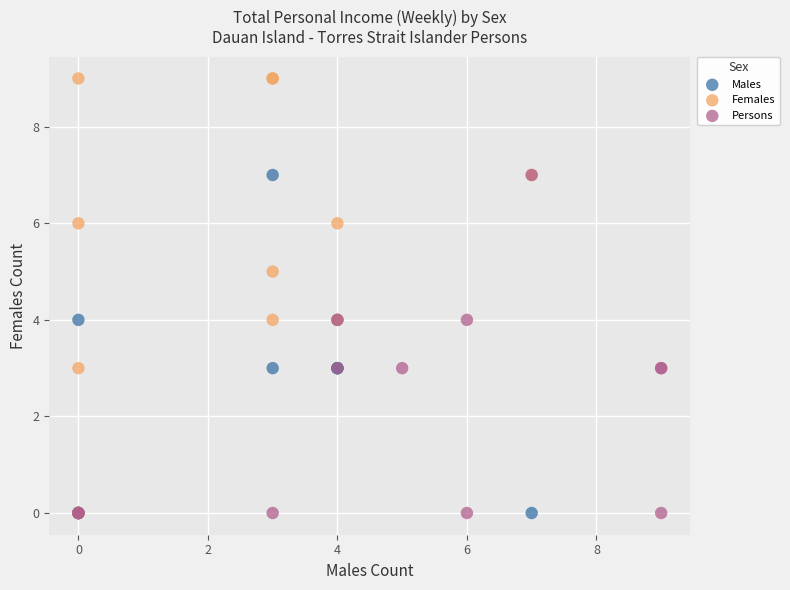

What are all the series names shown in the legend?

Males, Females, Persons